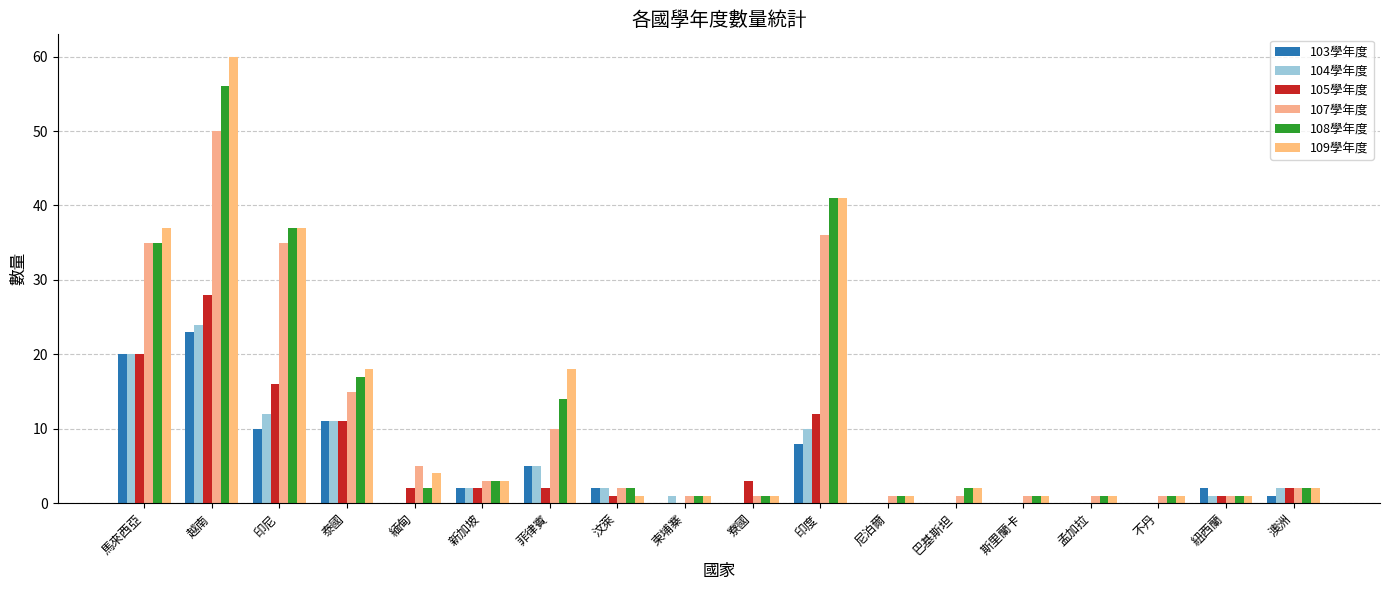

Rank the series by their maximum value, from lowest to highest.

103學年度, 104學年度, 105學年度, 107學年度, 108學年度, 109學年度